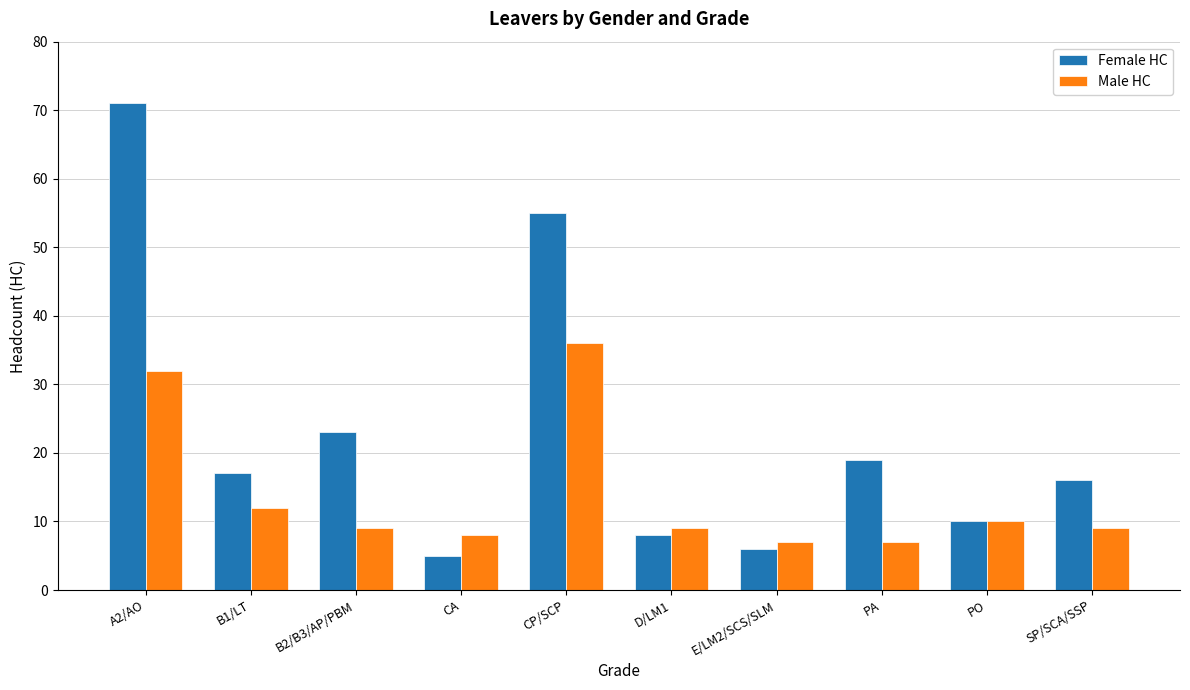

What is the value of the Female HC bar at the 5th from the left?

55